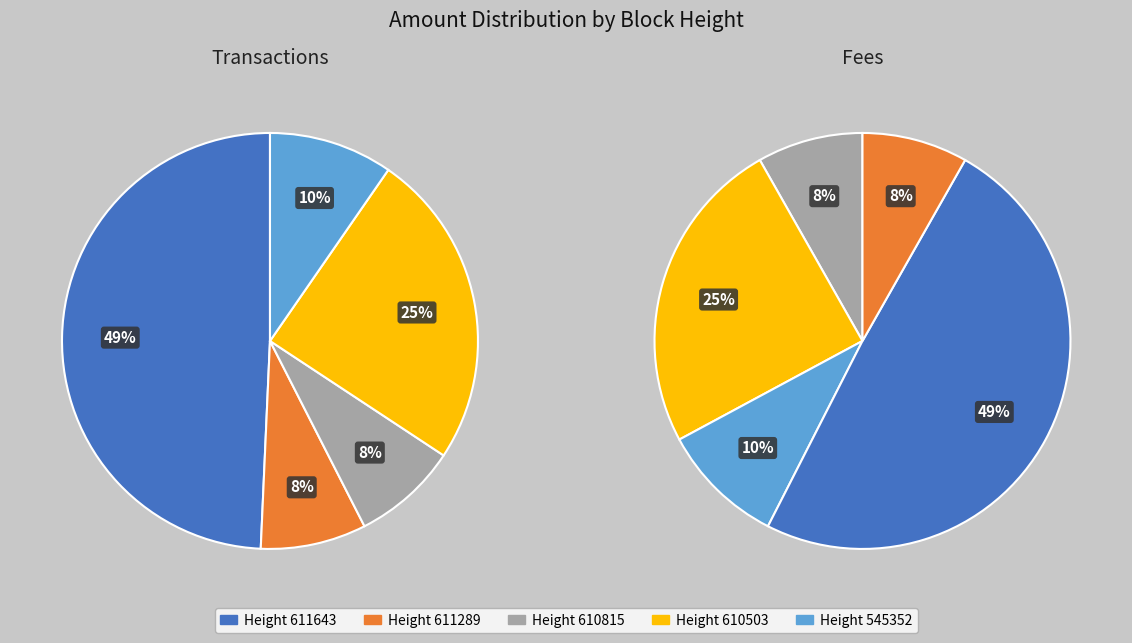

Is the sum of 545352 and 611289 greater than half?

No